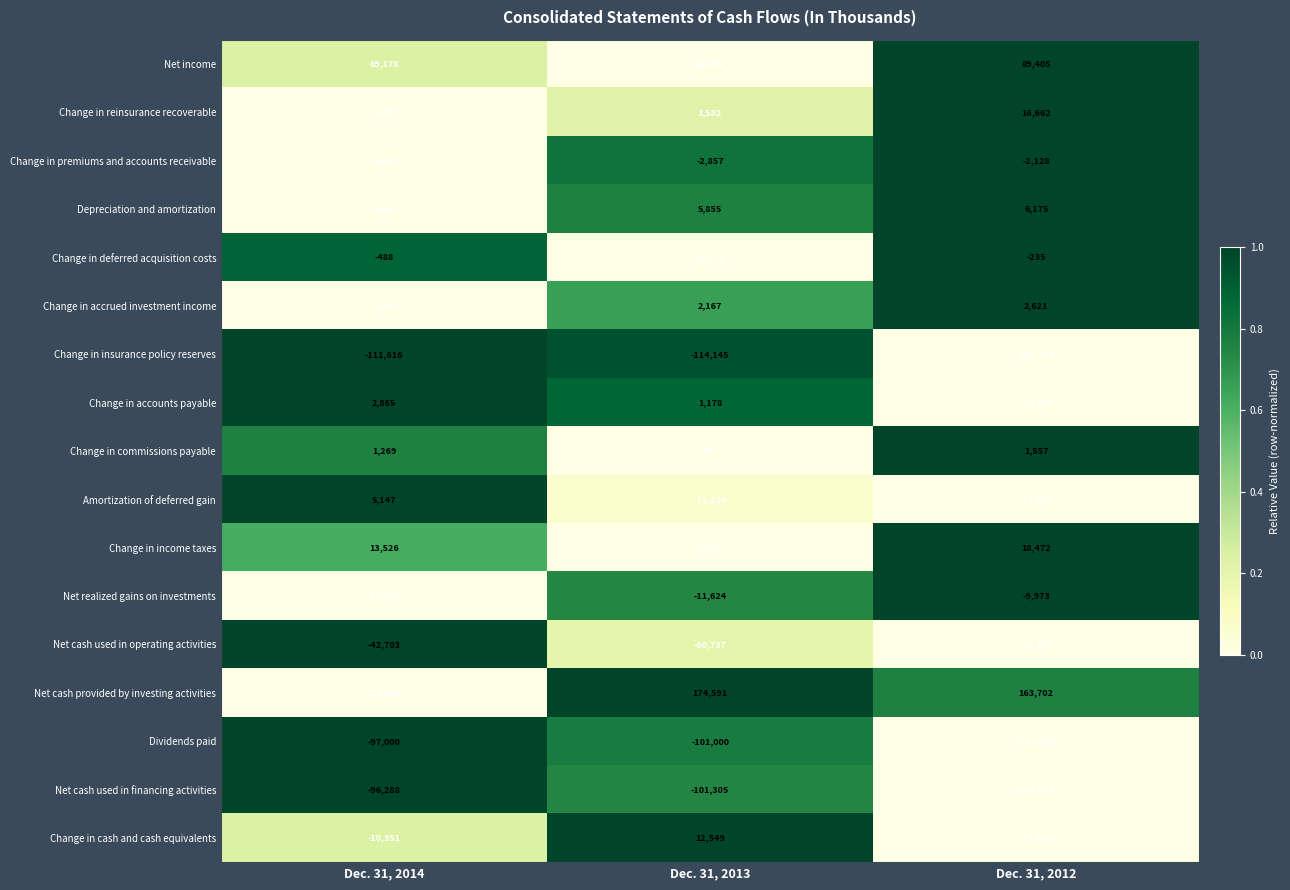

Count the Net cash used in operating activities values in the range -65189 to -42703.

3